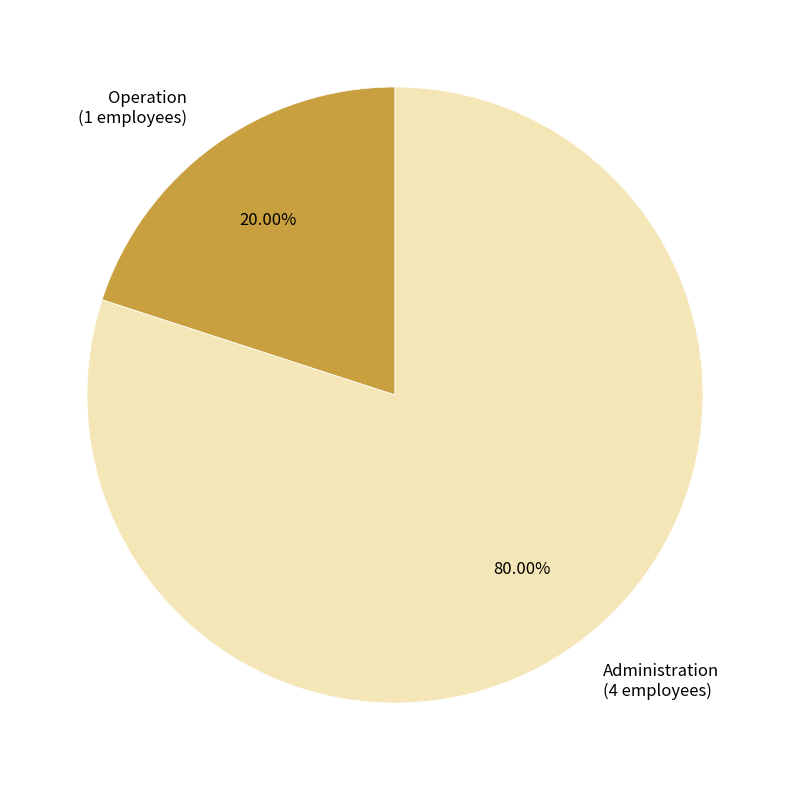

Does any single category account for the majority?

Yes